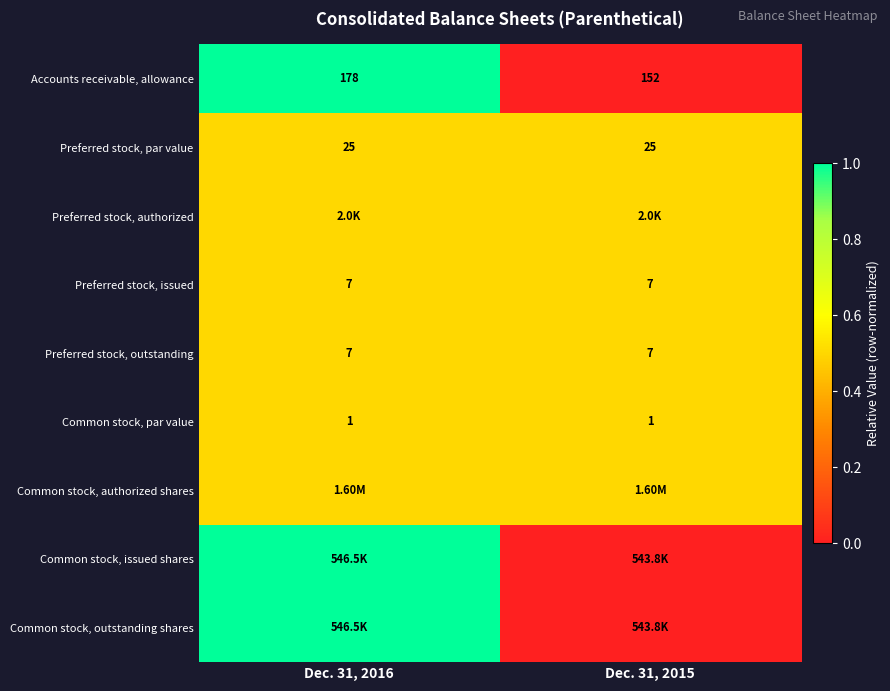

What is the average value of the Common stock, par value series?

1.0